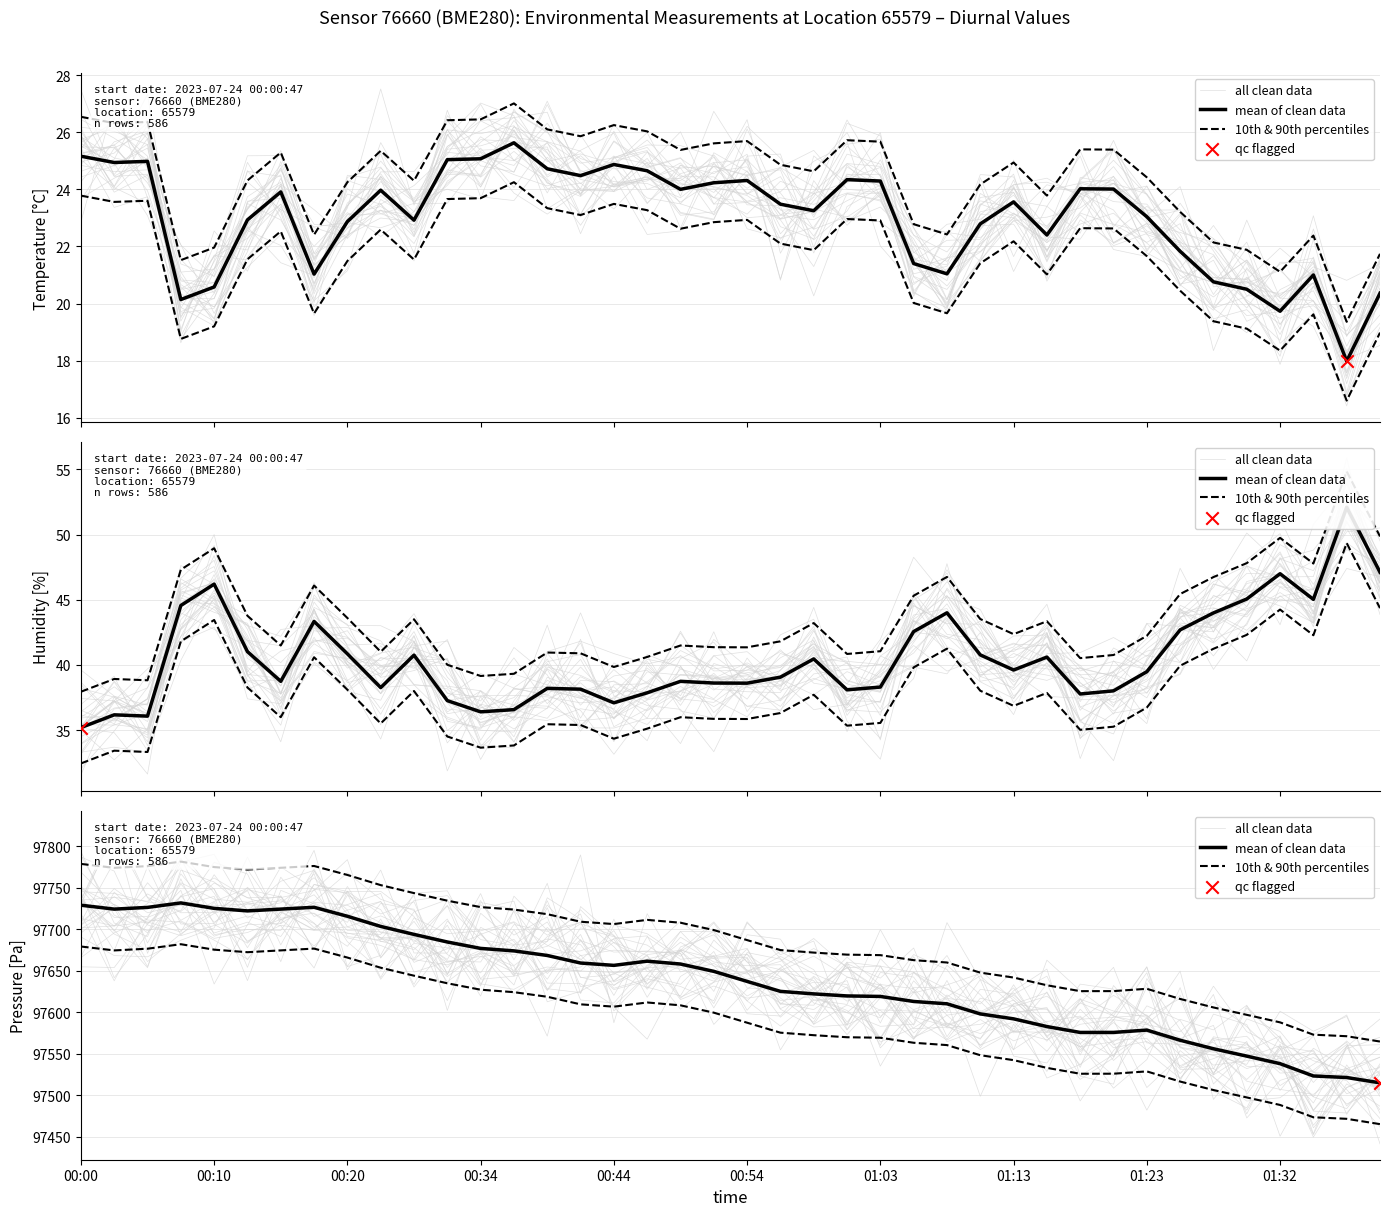

Which series contains the lowest Y value?

all clean data